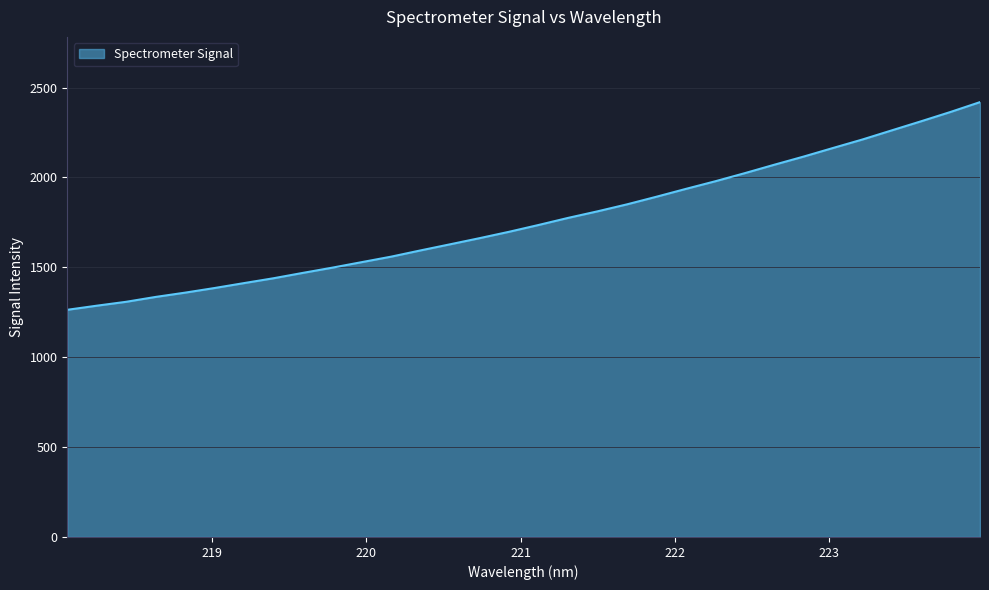

What is the greatest value displayed?

2419.4